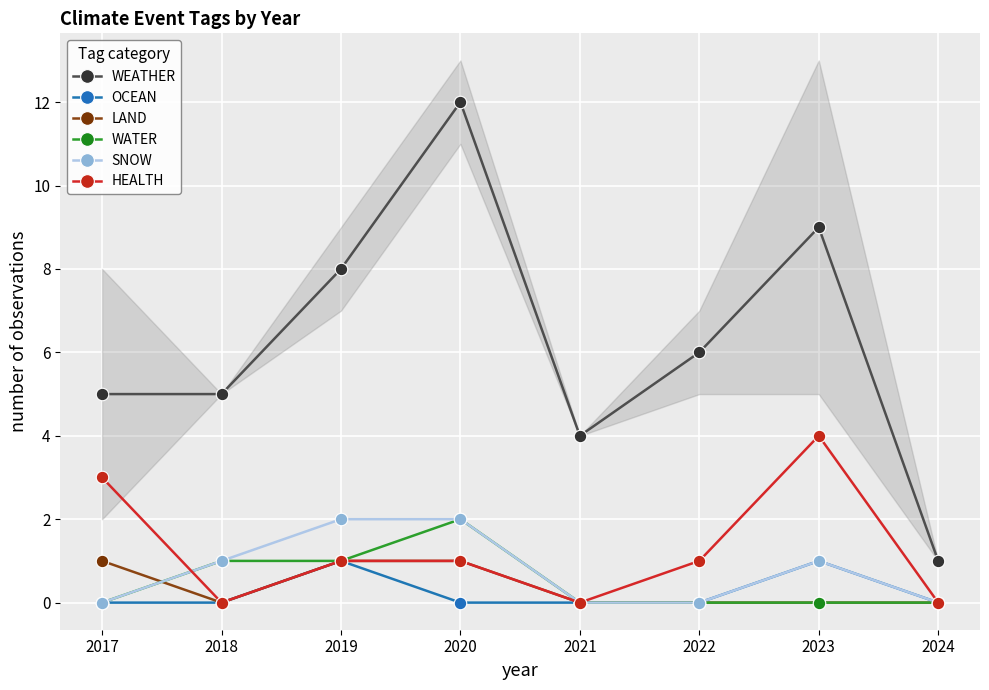

How many lines are shown in the chart?

6